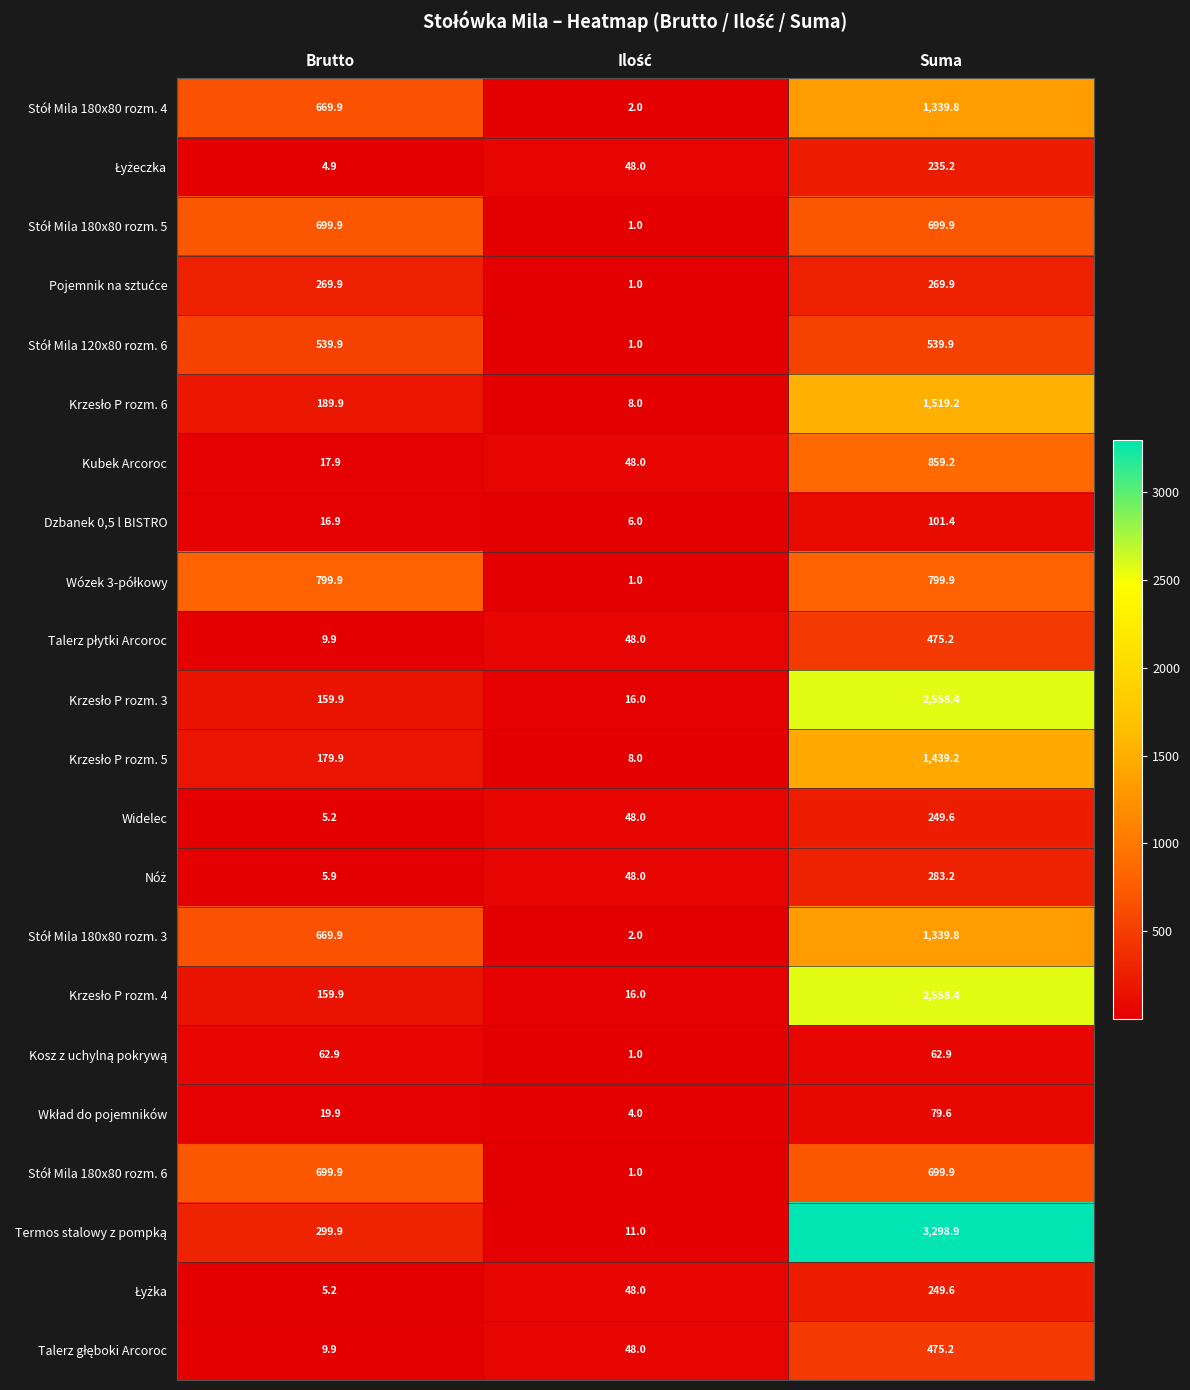

What is the spread (max minus min) of values at Suma?

3236.0